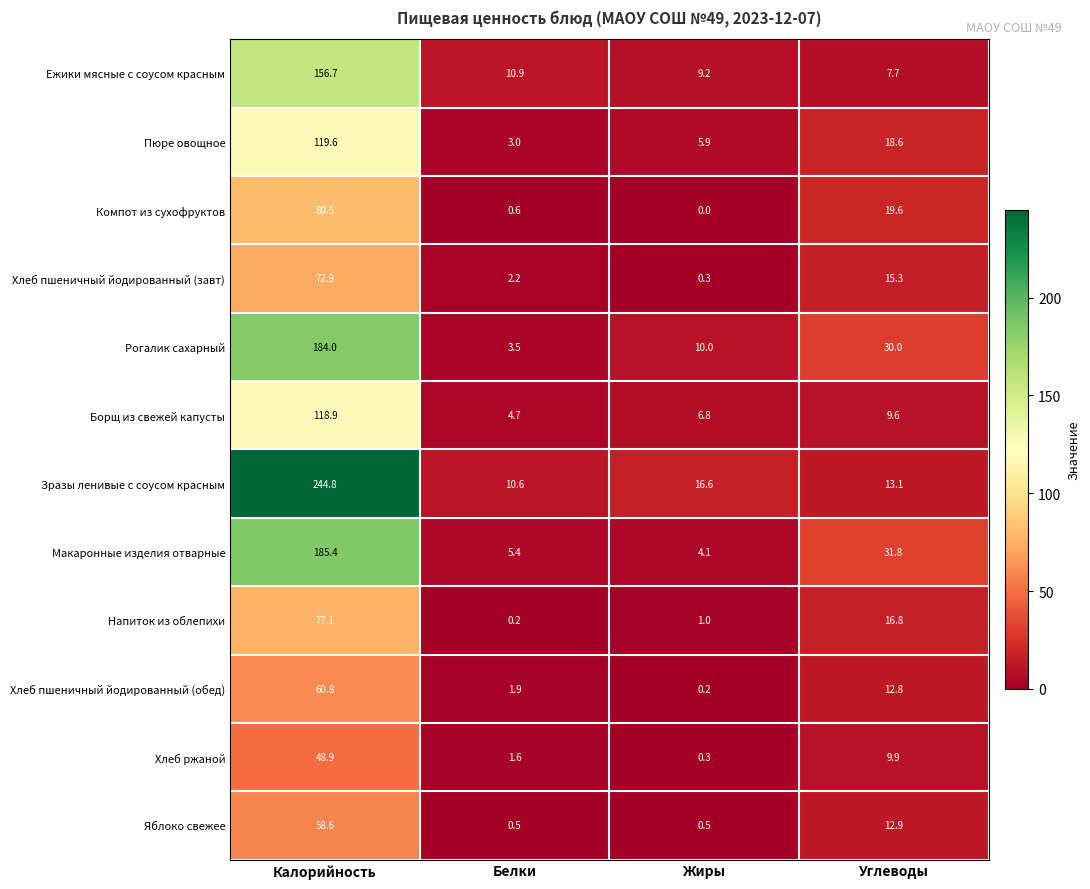

What is the difference between the maximum and minimum values in the Хлеб ржаной series?

48.6